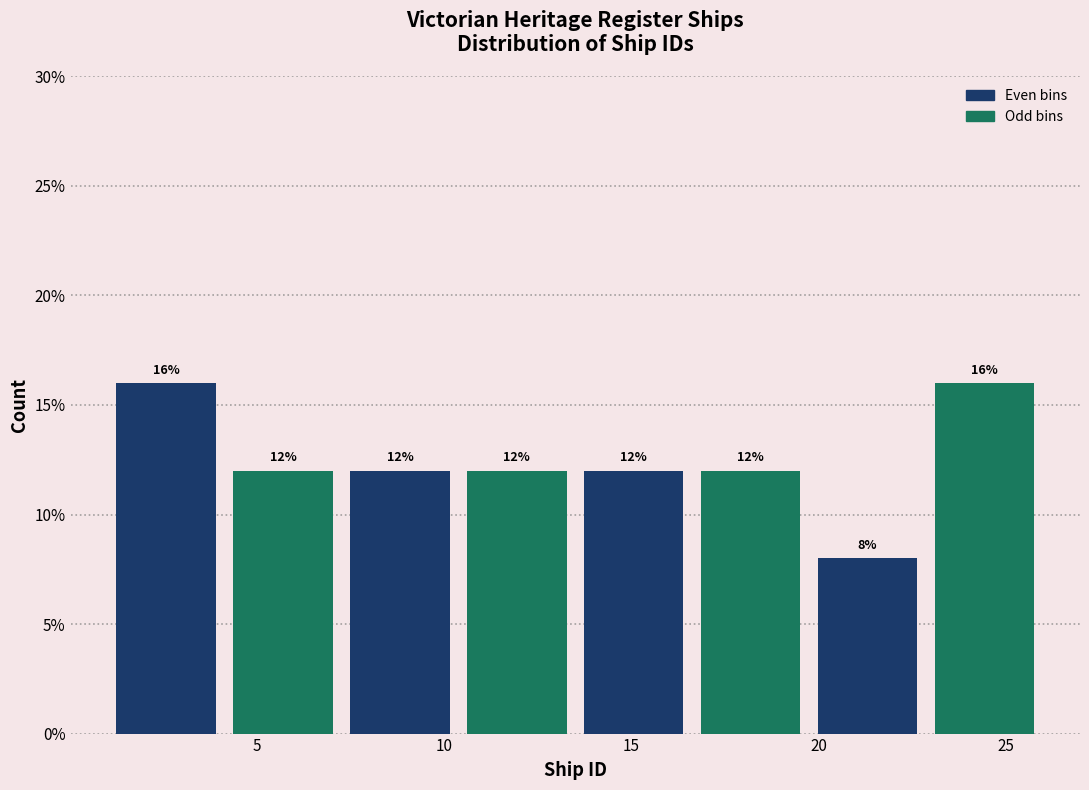

Reading left to right, list every bar in this chart as the range it spans on the x-axis followed by its height. The bar edges are not printed on the chart, so give them approximately, as read against the axis.

1.0 to 4.0: 16
4.0 to 7.5: 12
7.5 to 10.5: 12
10.5 to 13.5: 12
13.5 to 16.5: 12
16.5 to 20.0: 12
20.0 to 23.0: 8
23.0 to 26.0: 16